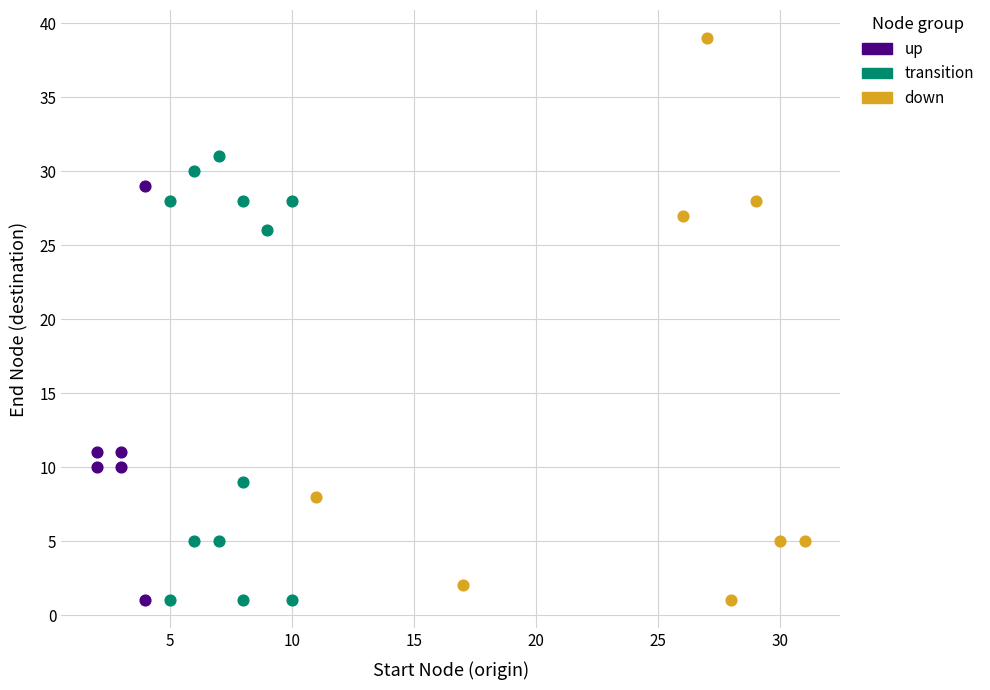

Which series contains the highest Y value?

down